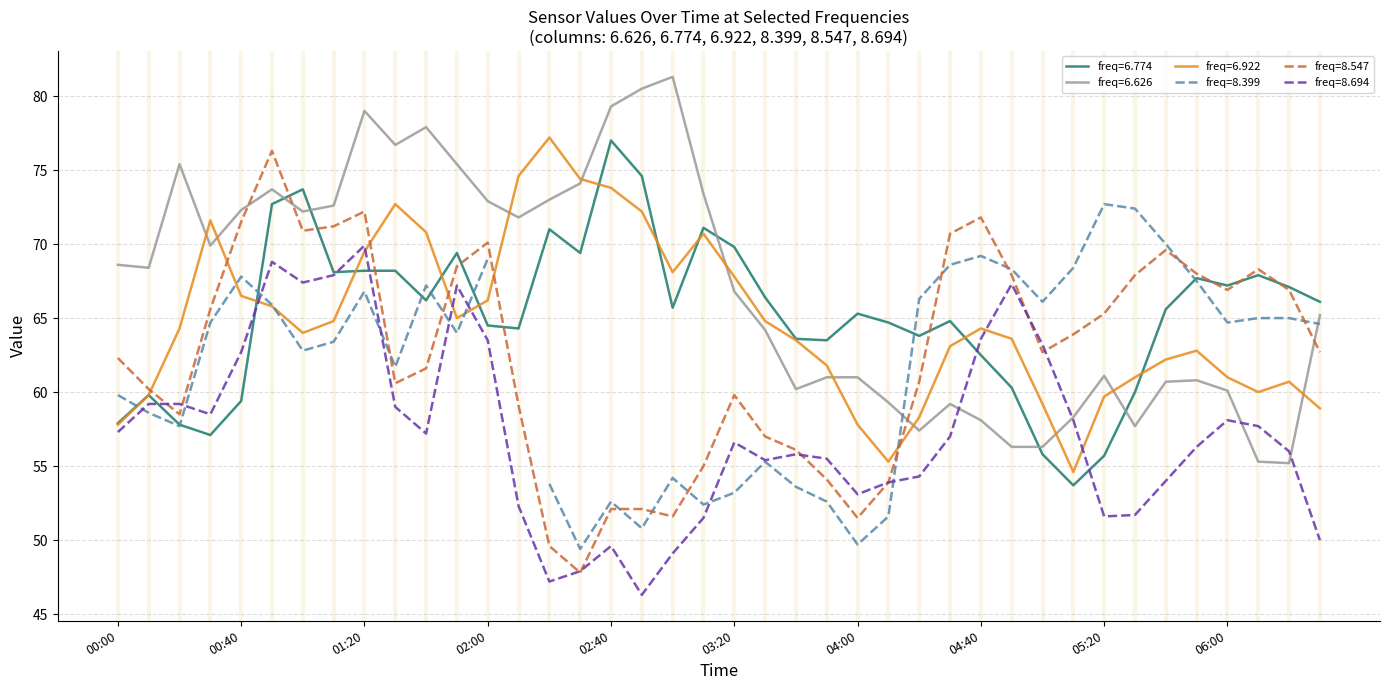

True or false: freq=8.547 and freq=6.626 cross at least once.

True